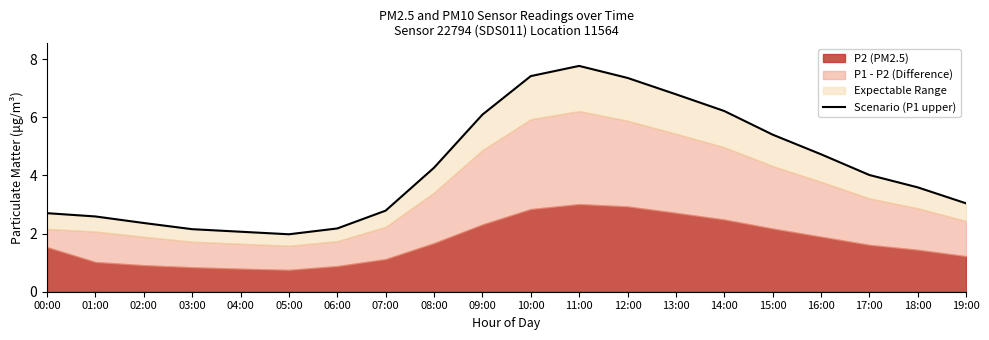

What position from the right is 18:00?

2